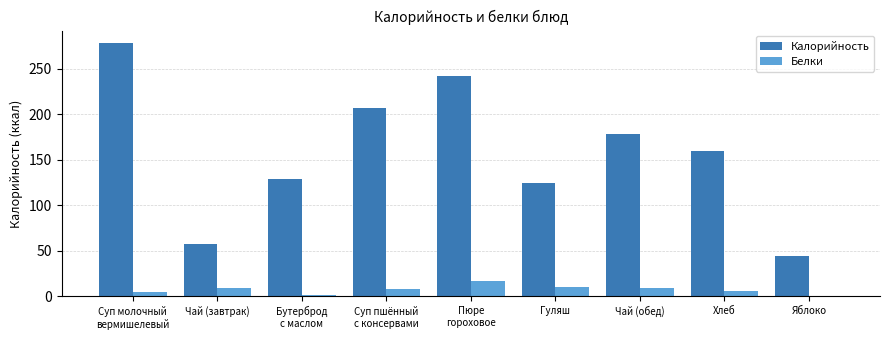

List the series in order of their peak value, highest first.

Калорийность, Белки